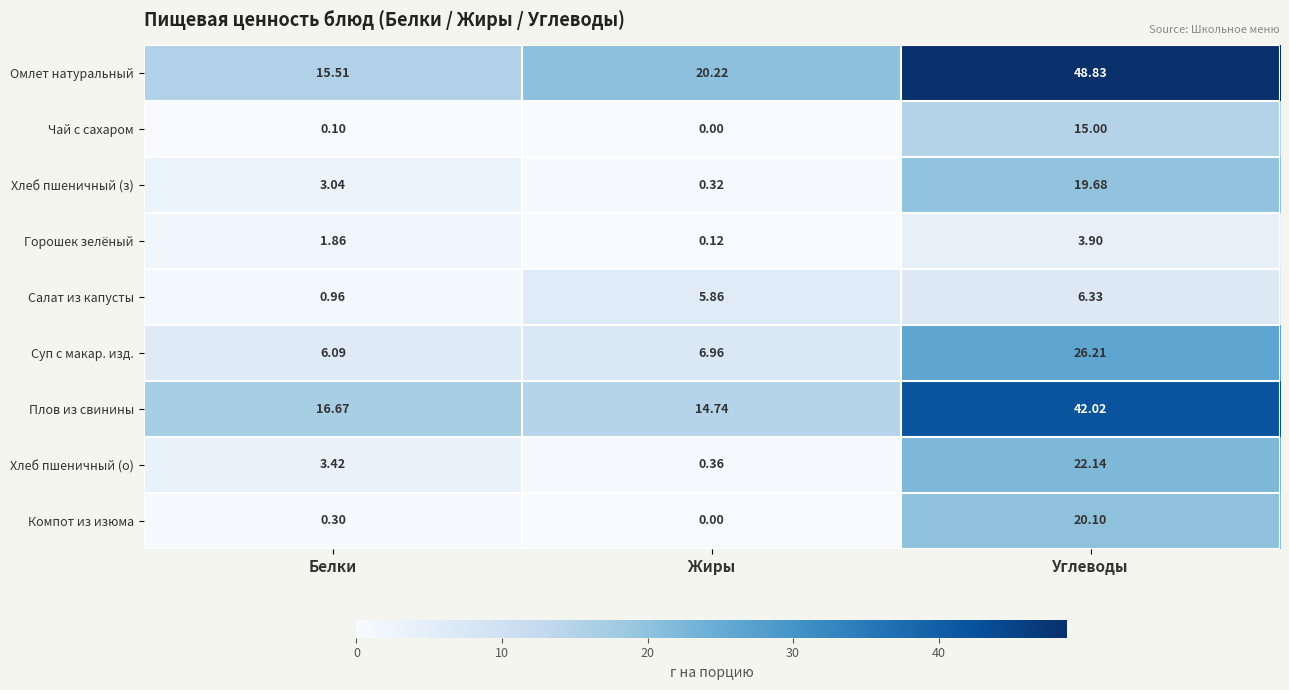

Between Белки and Жиры, which series saw the biggest shift?

Салат из капусты